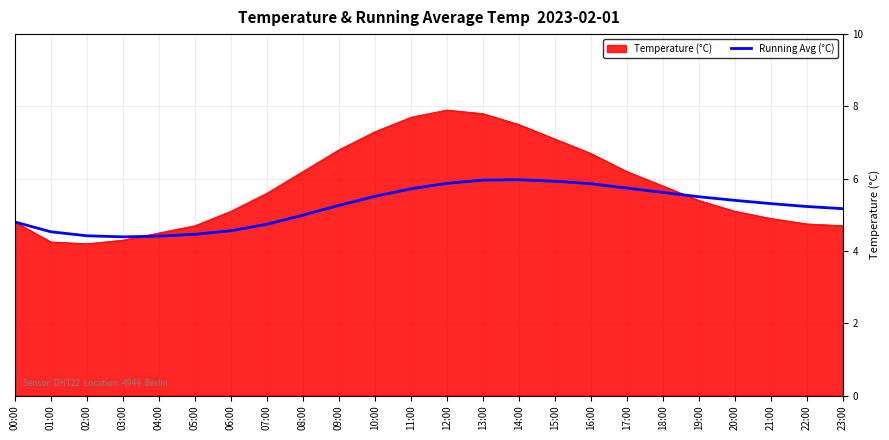

The value of Temperature (°C) at 17:00 is 2.6. True or false?

False